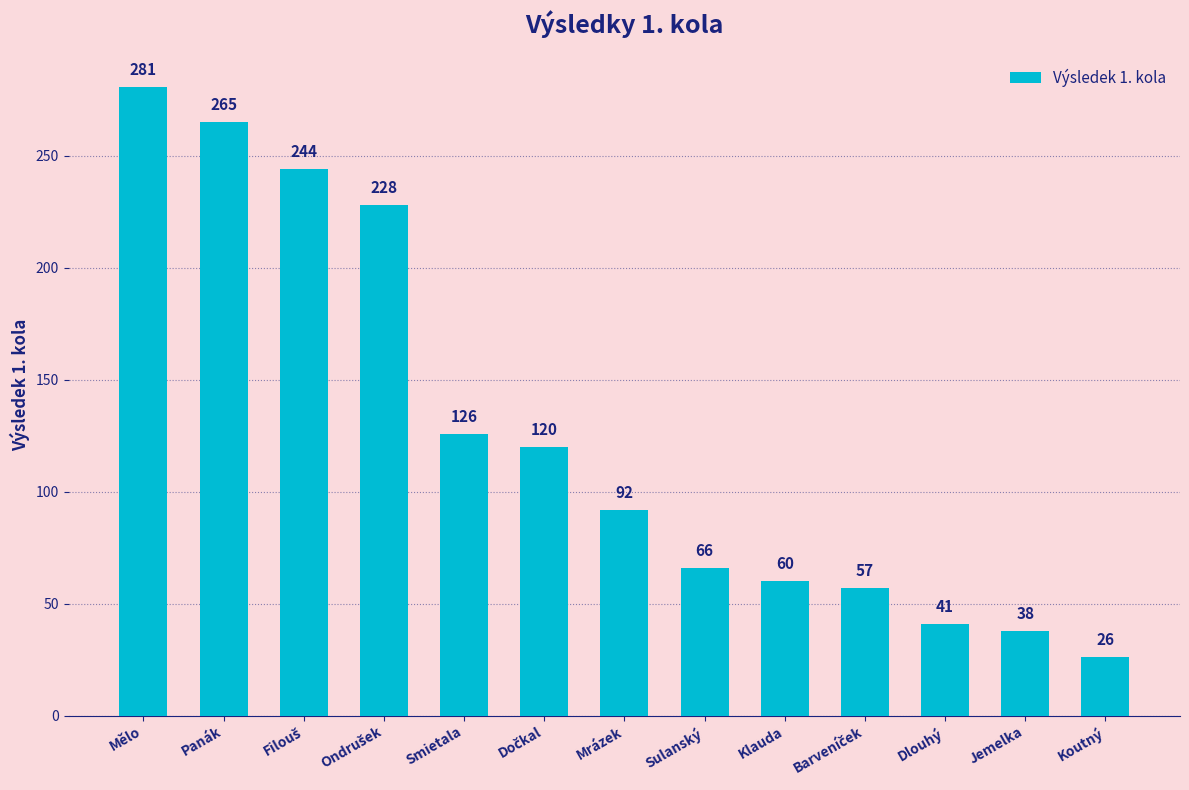

The chart shows a value of 35 at Koutný. True or false?

False